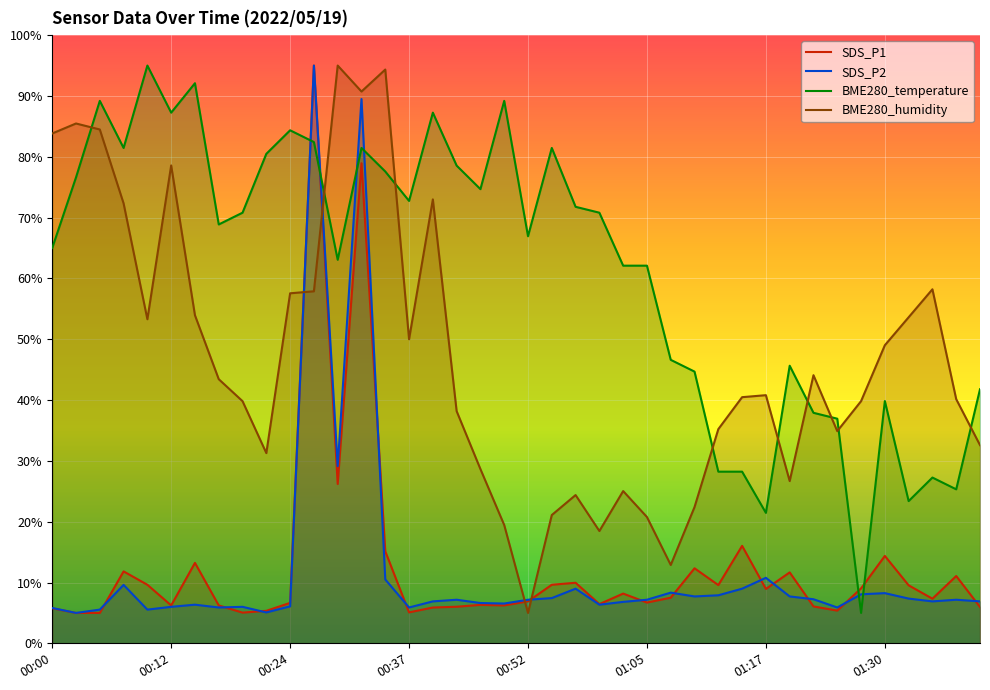

What position from the left is 00:49?

20